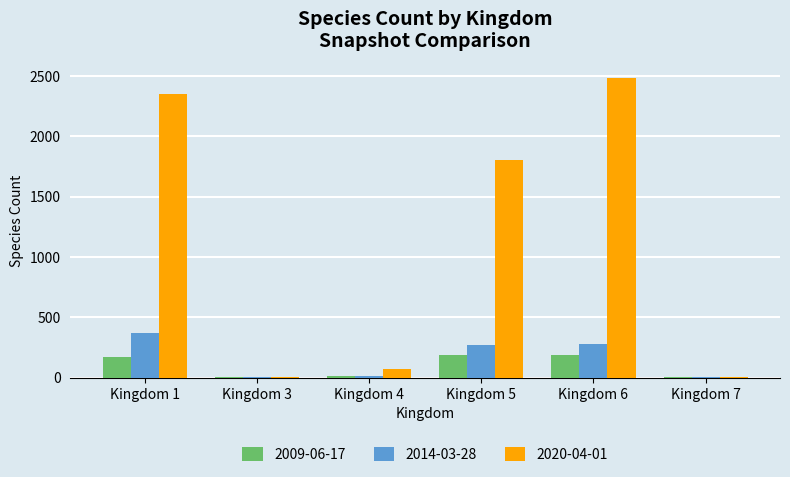

The value of 2020-04-01 at Kingdom 5 is 1806. True or false?

True